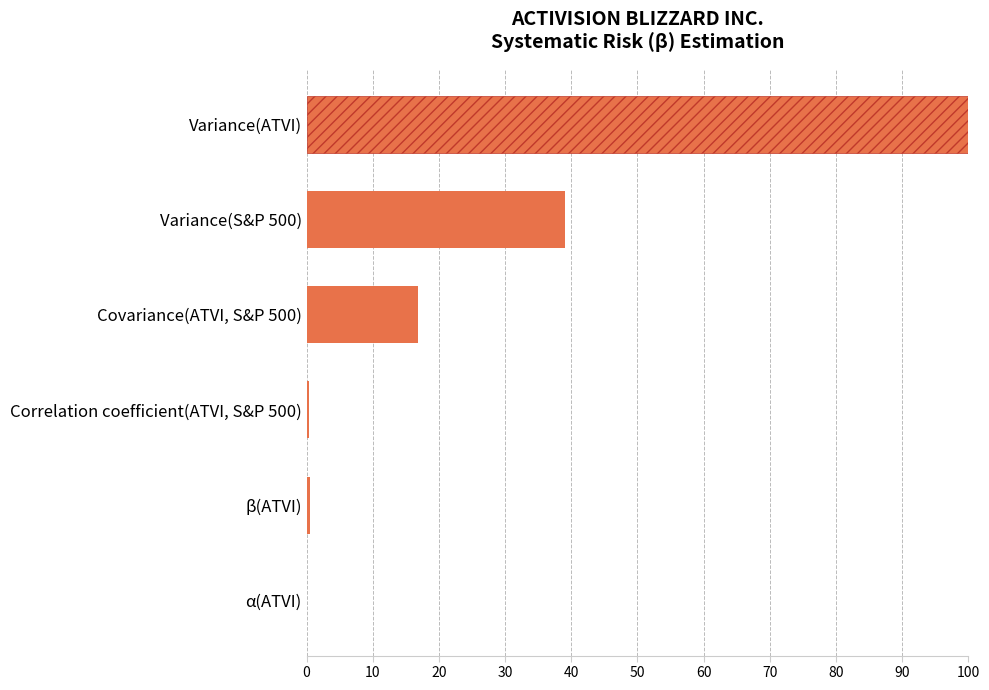

What is the maximum value shown in the chart?

100.0